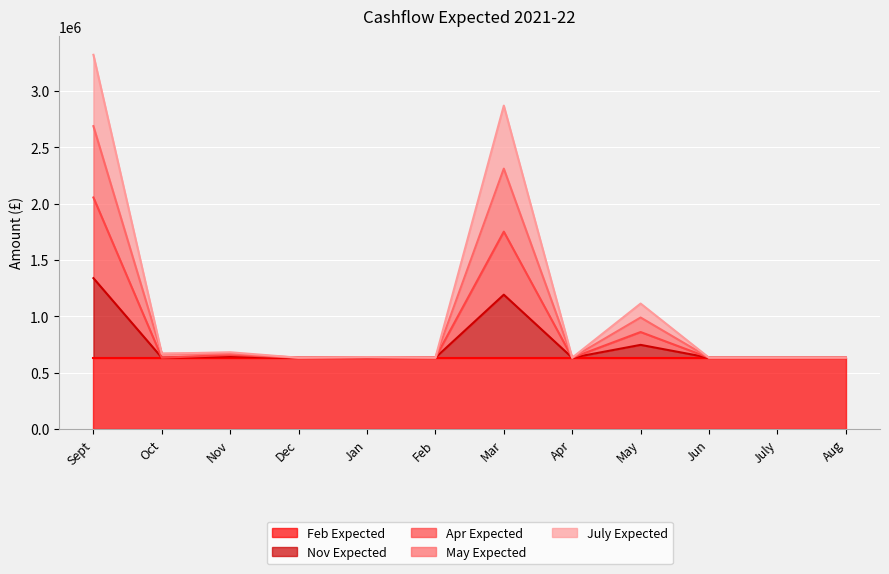

True or false: May Expected has a value of 1098990 at Apr.

False